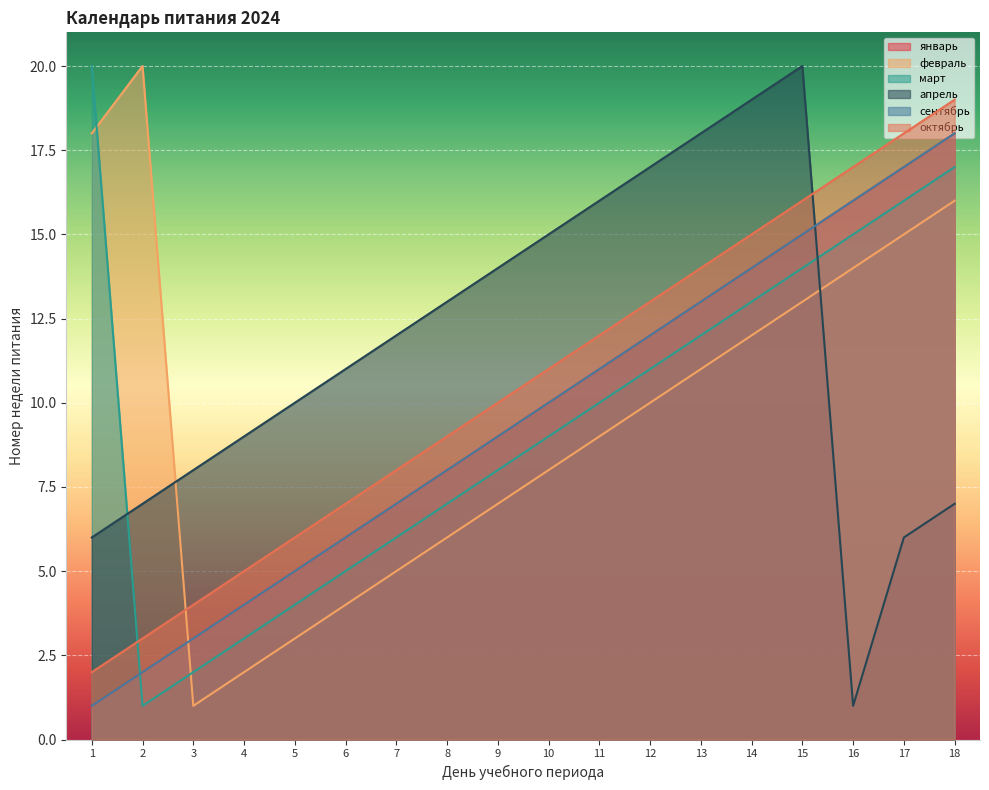

Which has a higher value, 8 or 4?

8